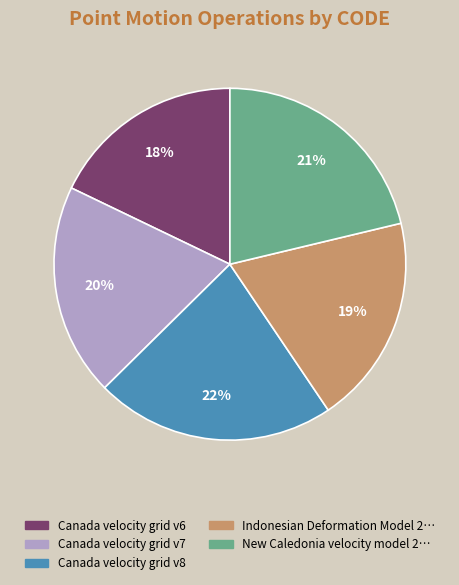

To the nearest percent, what is the average slice percentage?

20%